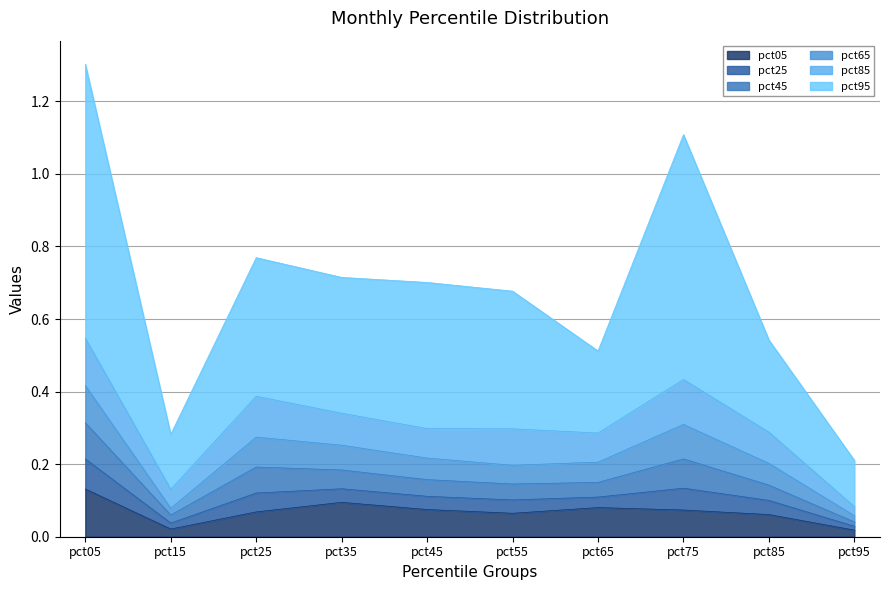

Which category has the highest value in the pct05 series?

pct05